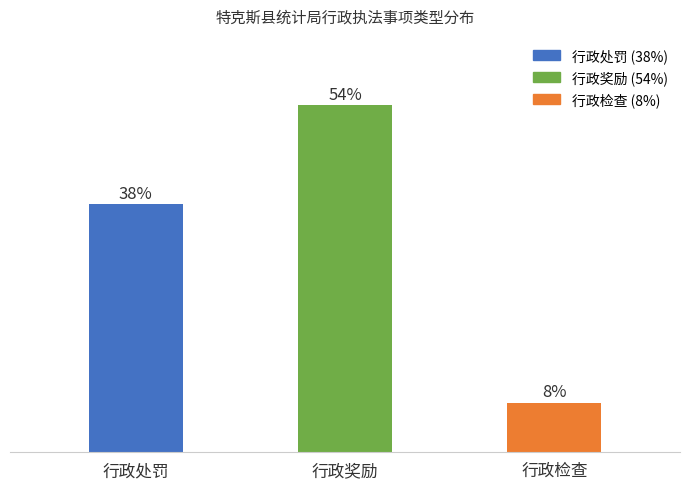

Does the chart contain any negative values?

No